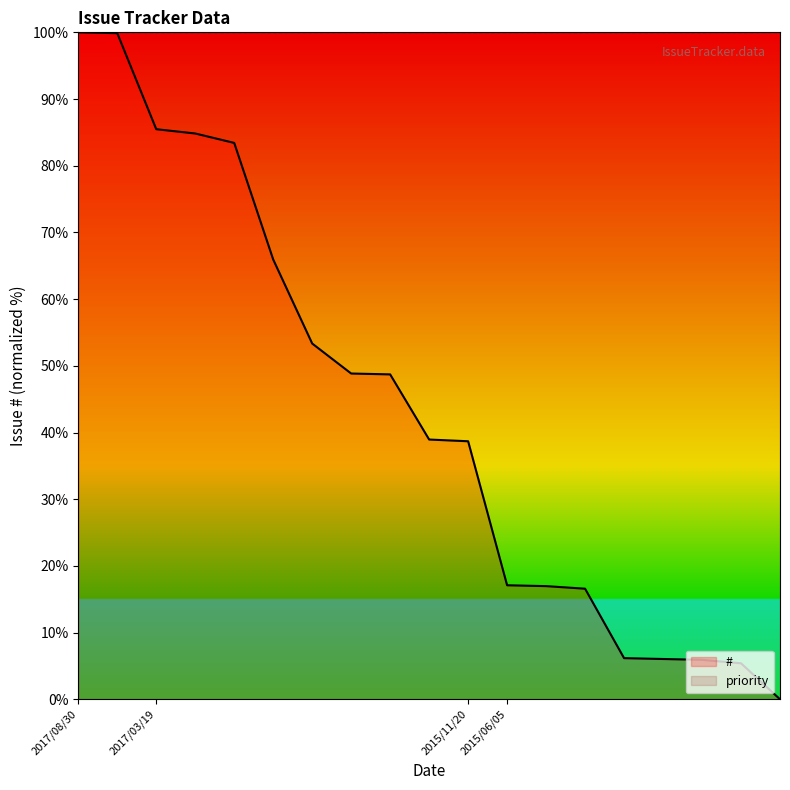

Which label corresponds to the largest value in the chart?

2017/08/30